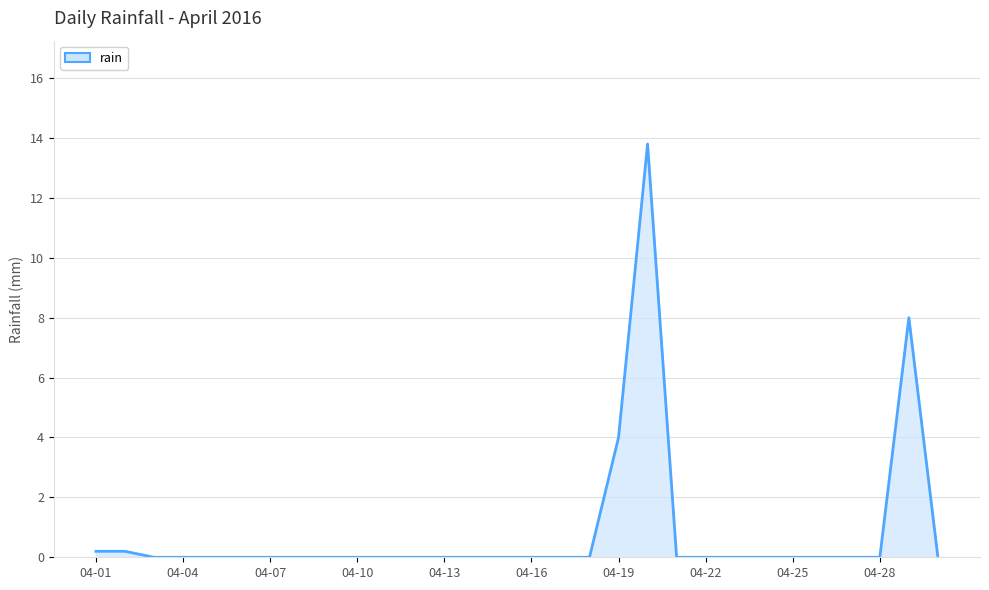

How many categories are shown in the chart?

30